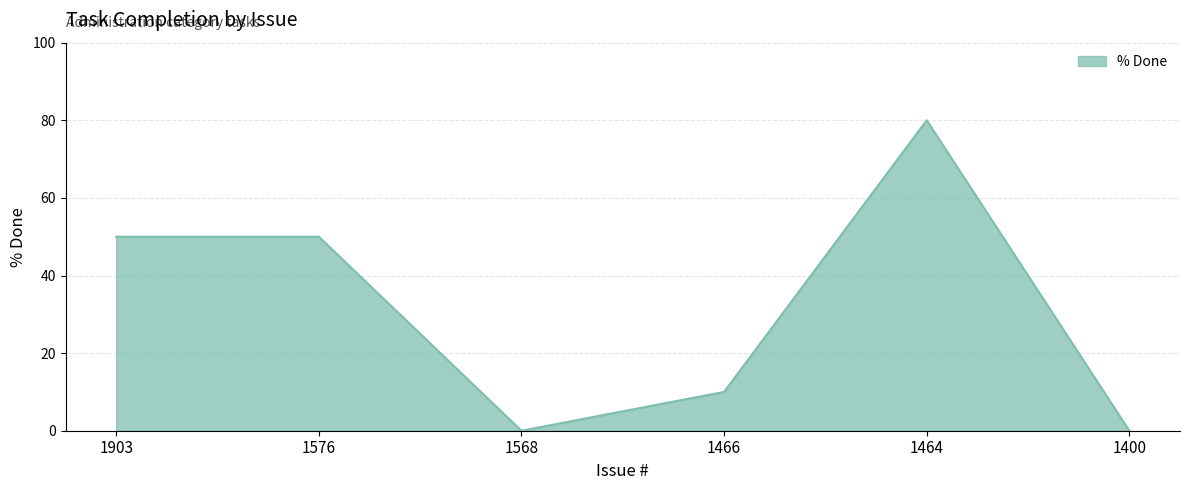

How many lines are shown in the chart?

1